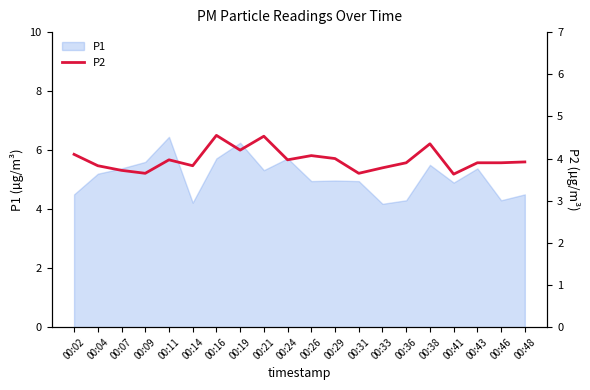

The chart shows a value of 3.8 at 00:33. True or false?

True